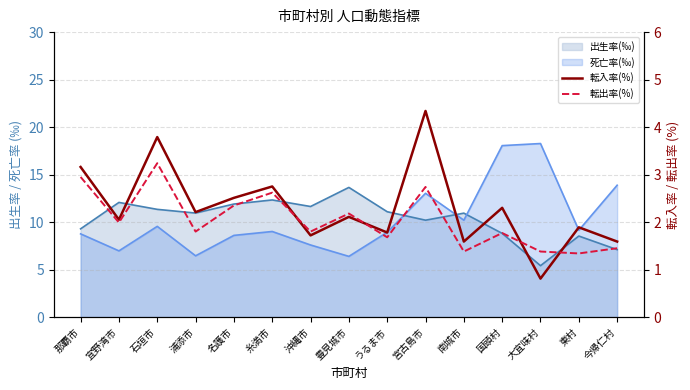

What is the label of the 13th point from the left?

大宜味村